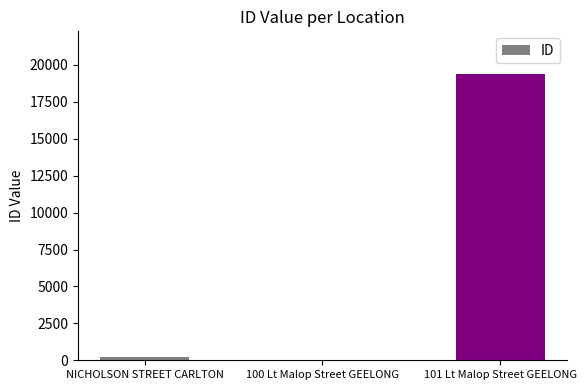

Count the number of data series in this chart.

1